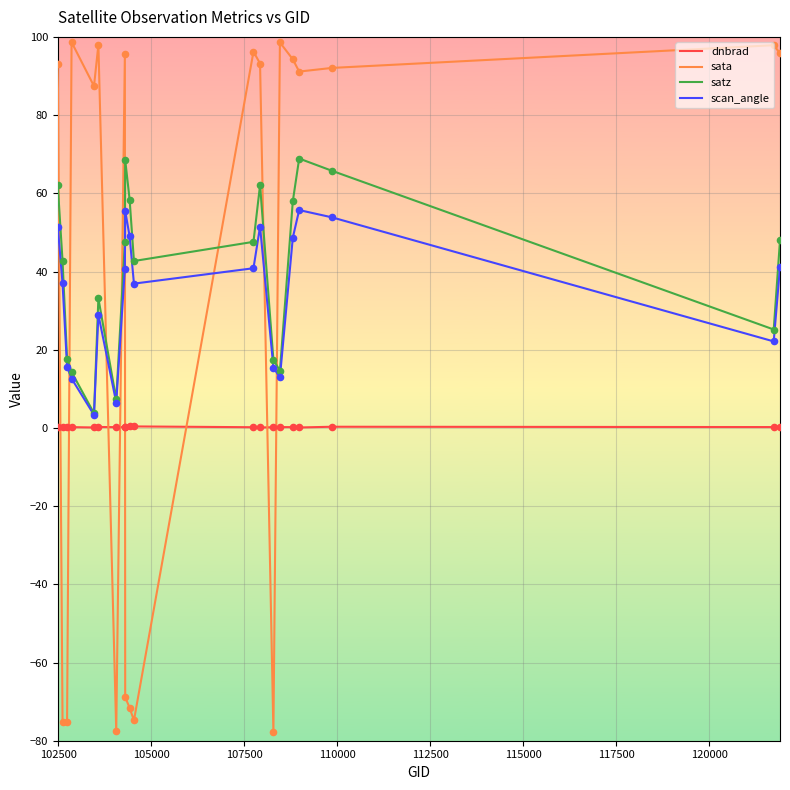

Rank the series by their maximum value, from highest to lowest.

sata, satz, scan_angle, dnbrad